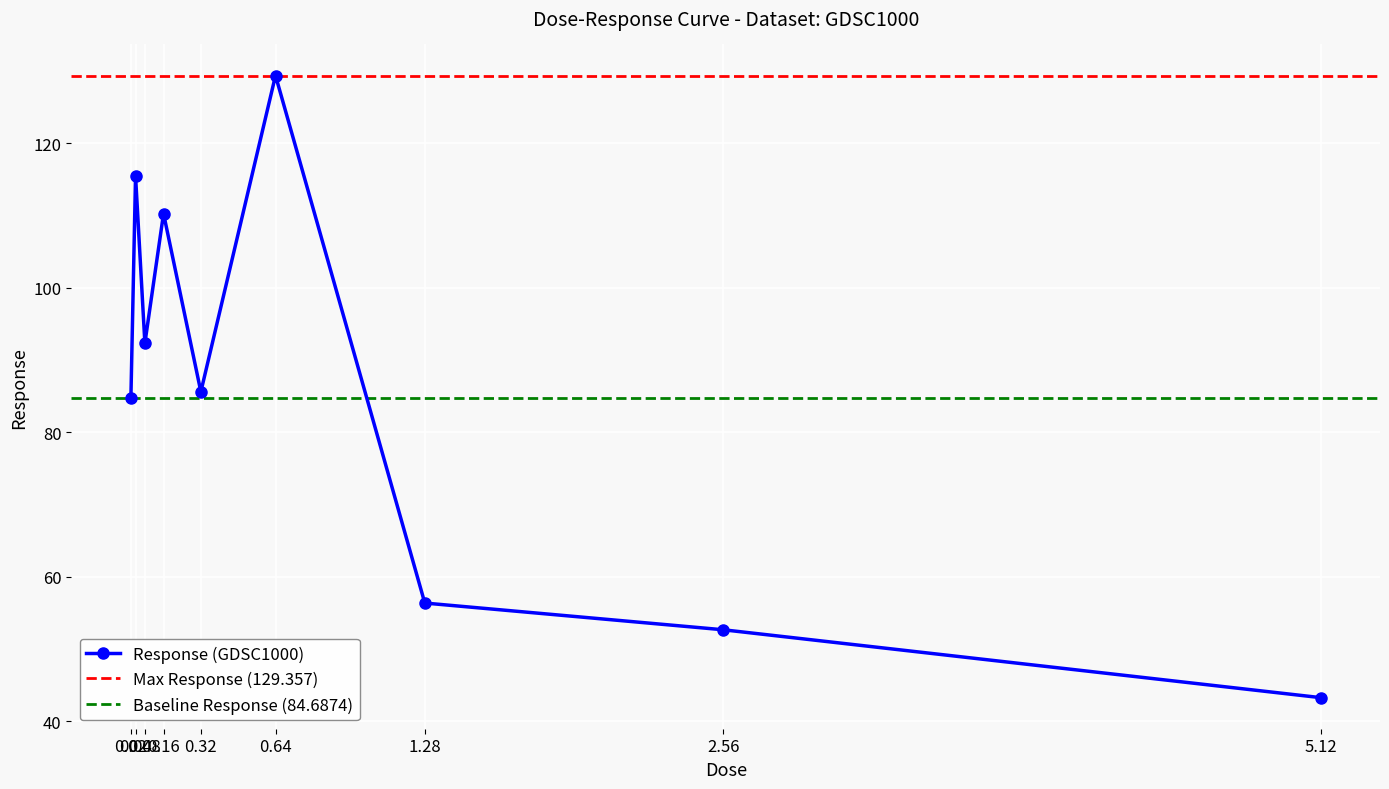

Reading left to right, what are all the values shown in this chart?

84.7	115.5	92.3	110.3	85.6	129.4	56.4	52.7	43.3